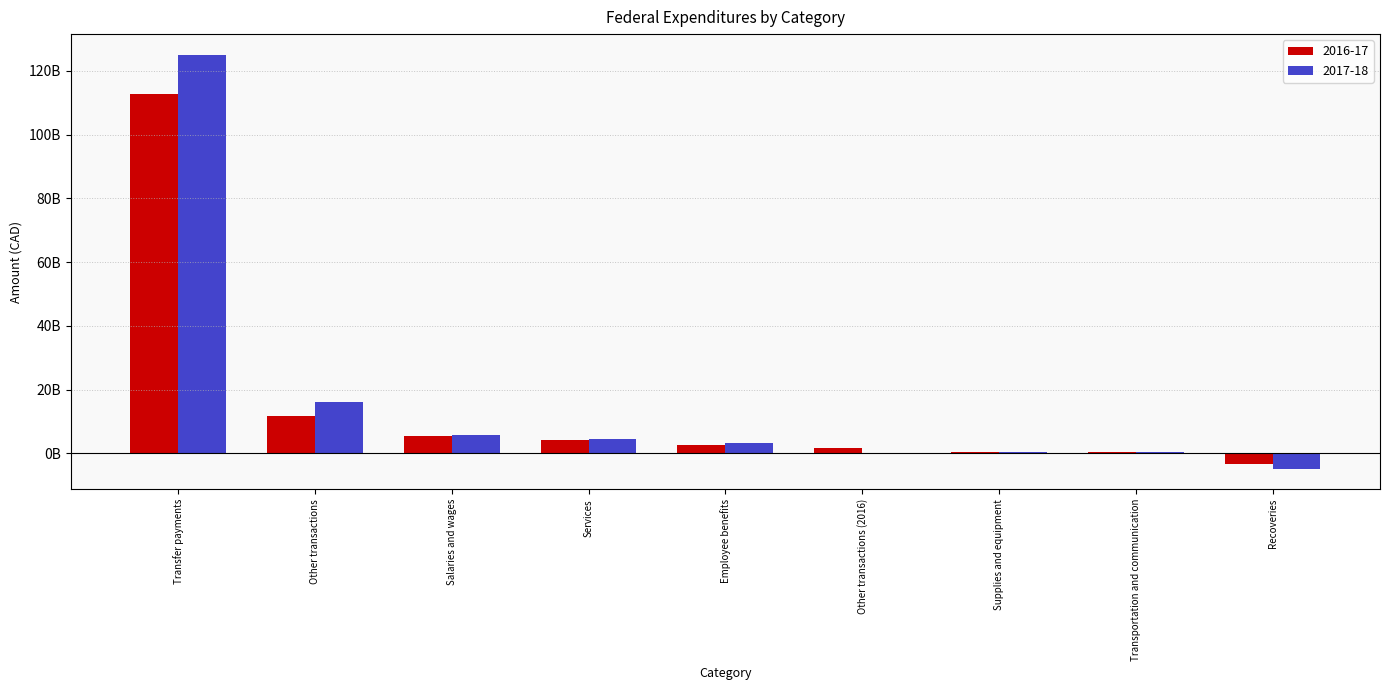

Which category has the lowest value in the 2016-17 series?

Recoveries